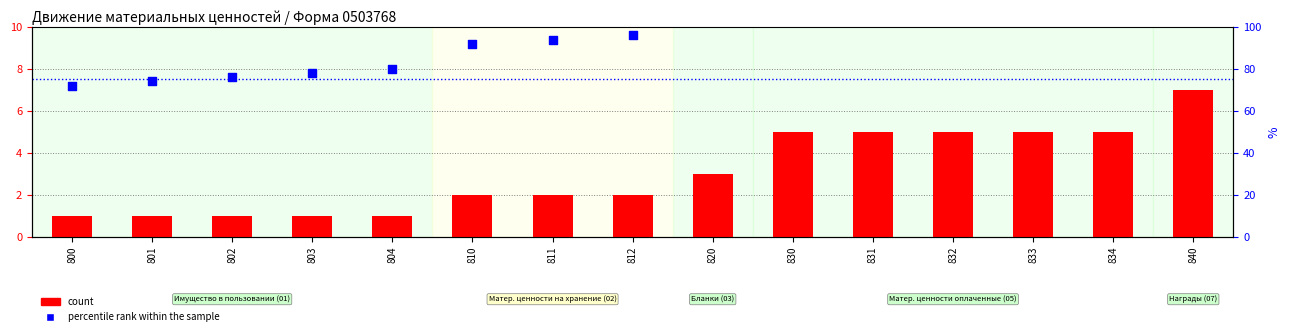

What is the total value across all series at 830?

137